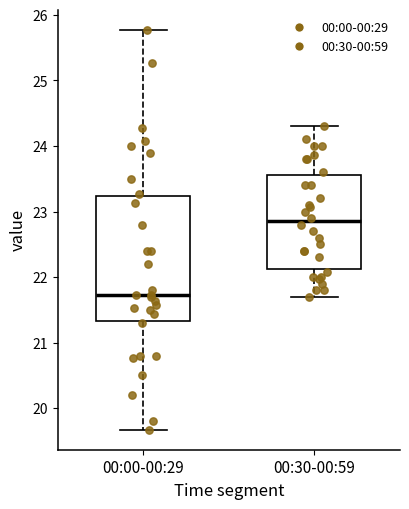

Comparing the boxes themselves (not the whiskers), which one is the tallest?

00:00-00:29